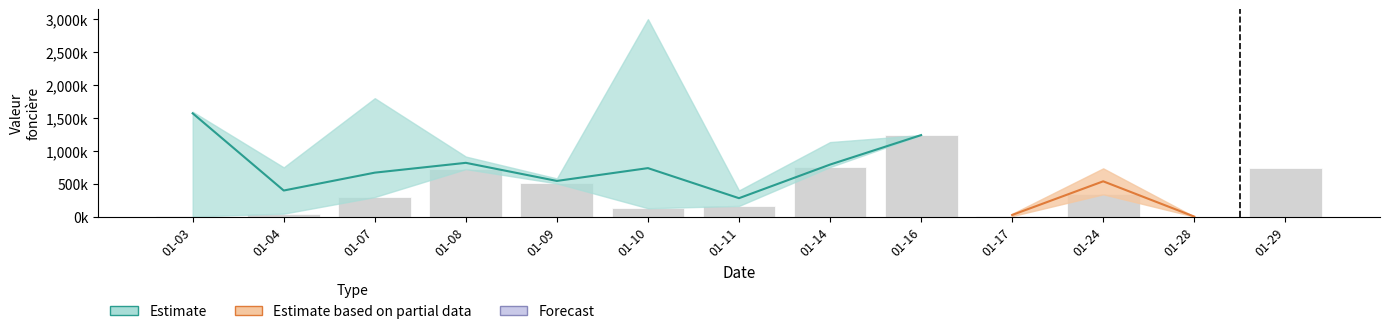

What is the sum of all values?

4966600